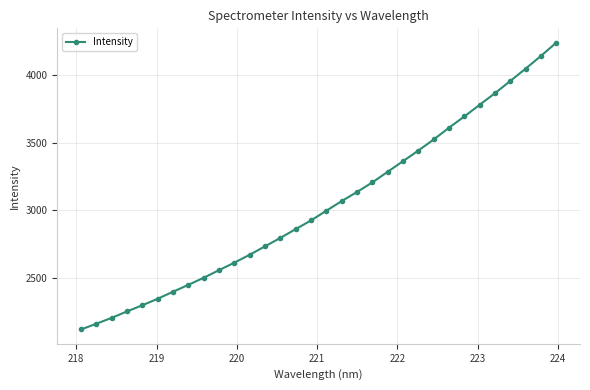

How many values are below 2996?

16